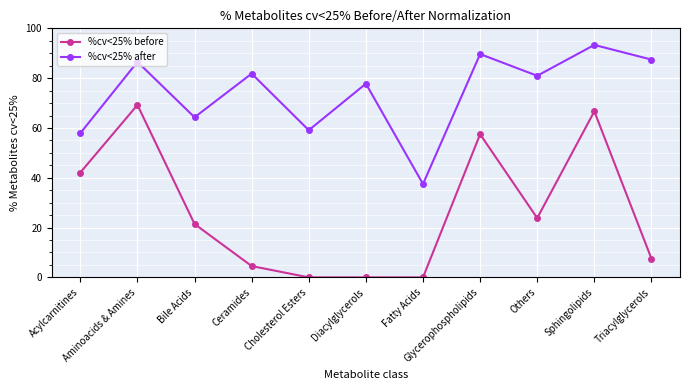

What is the maximum value for %cv<25% before?

69.2